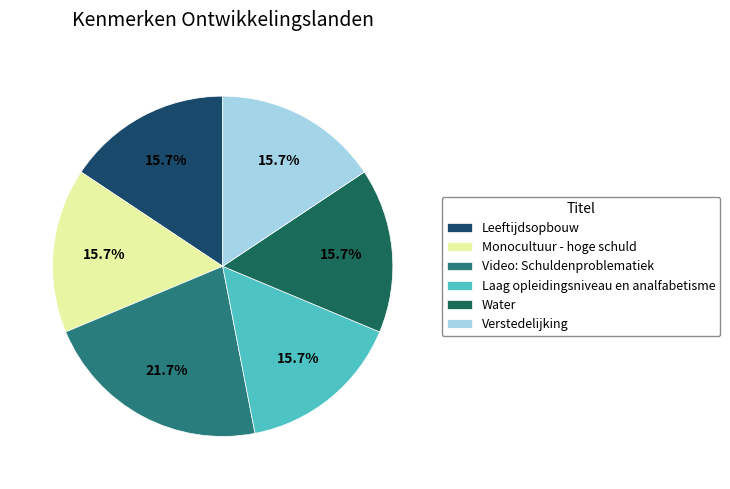

What is the largest slice in the pie chart?

Video: Schuldenproblematiek